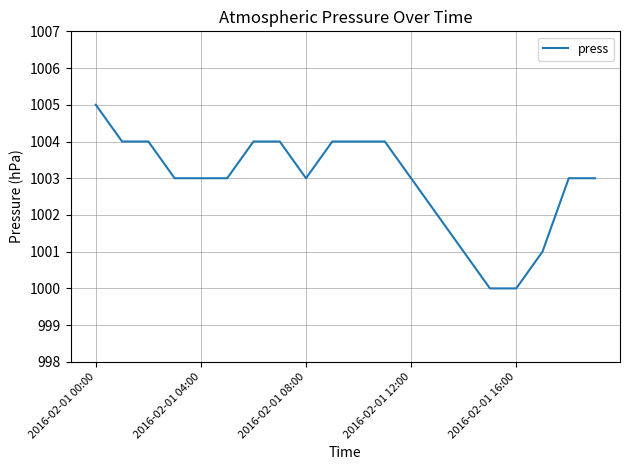

What is the difference between the maximum and minimum values?

5